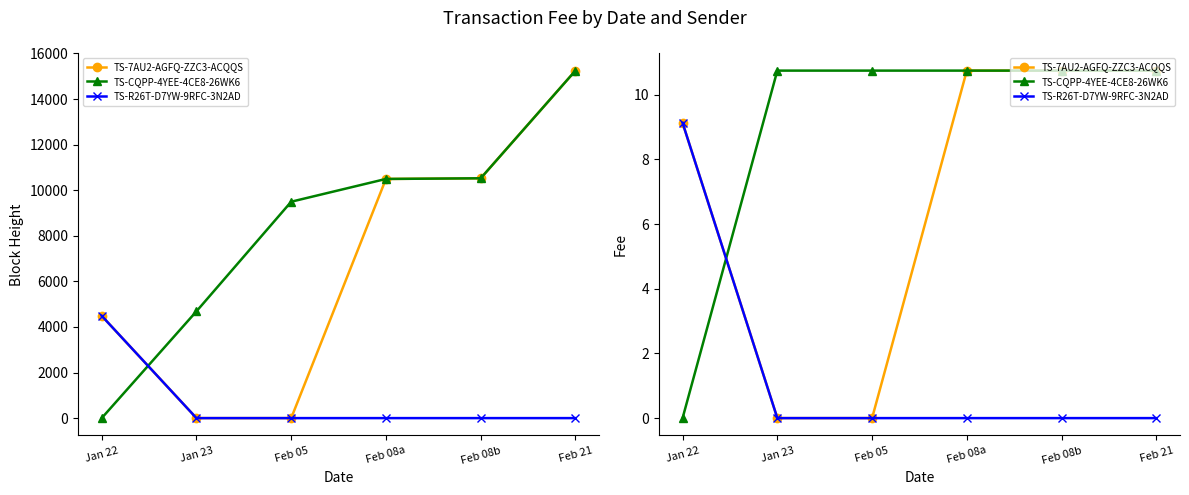

True or false: TS-R26T-D7YW-9RFC-3N2AD has a value of 3.8 at Jan 22.

False